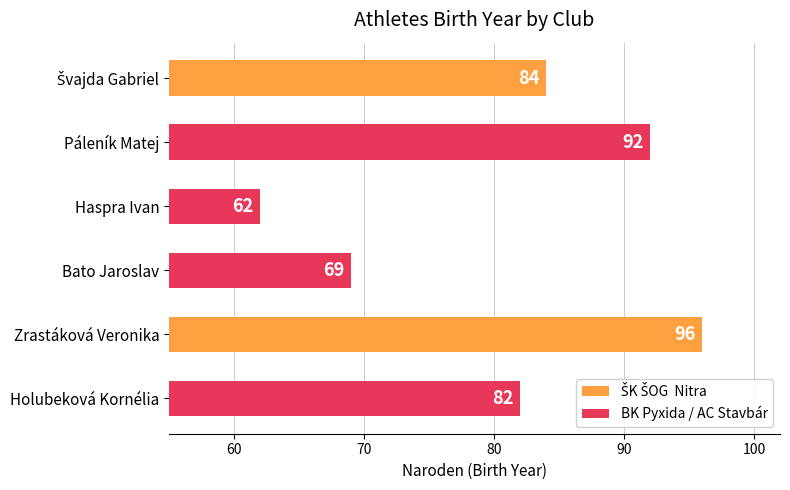

What is the difference between the maximum and minimum values?

34